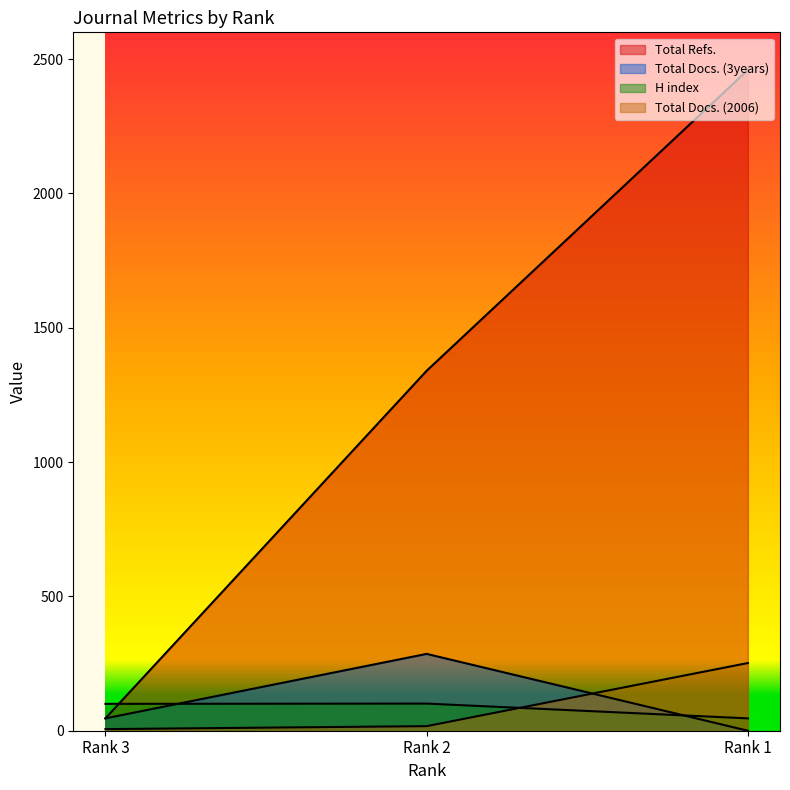

Which series has the largest total across all categories?

Total Refs.